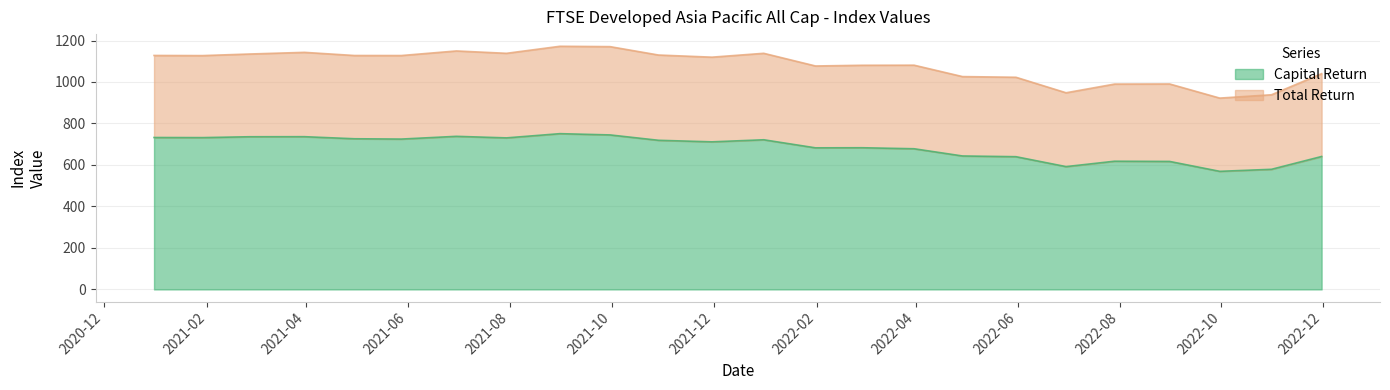

At how many categories does at least one series exceed 1172?

1